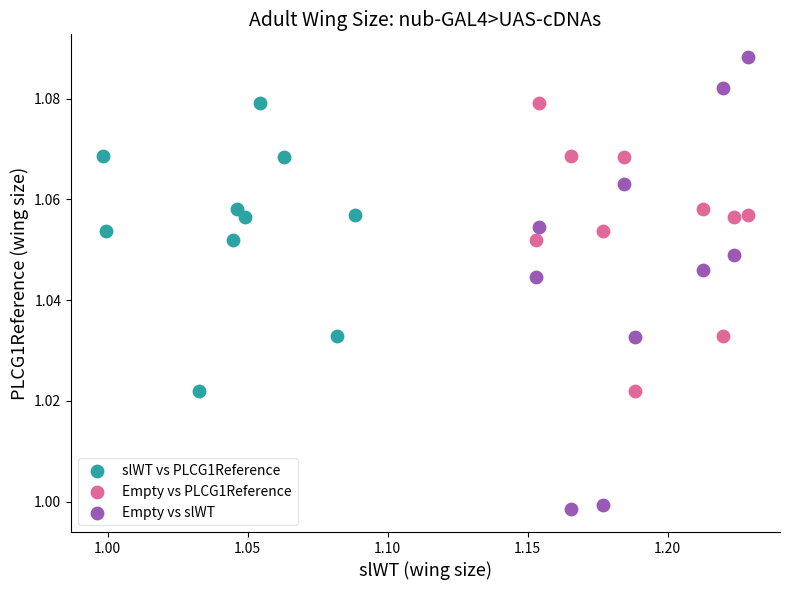

What are all the series names shown in the legend?

slWT vs PLCG1Reference, Empty vs PLCG1Reference, Empty vs slWT